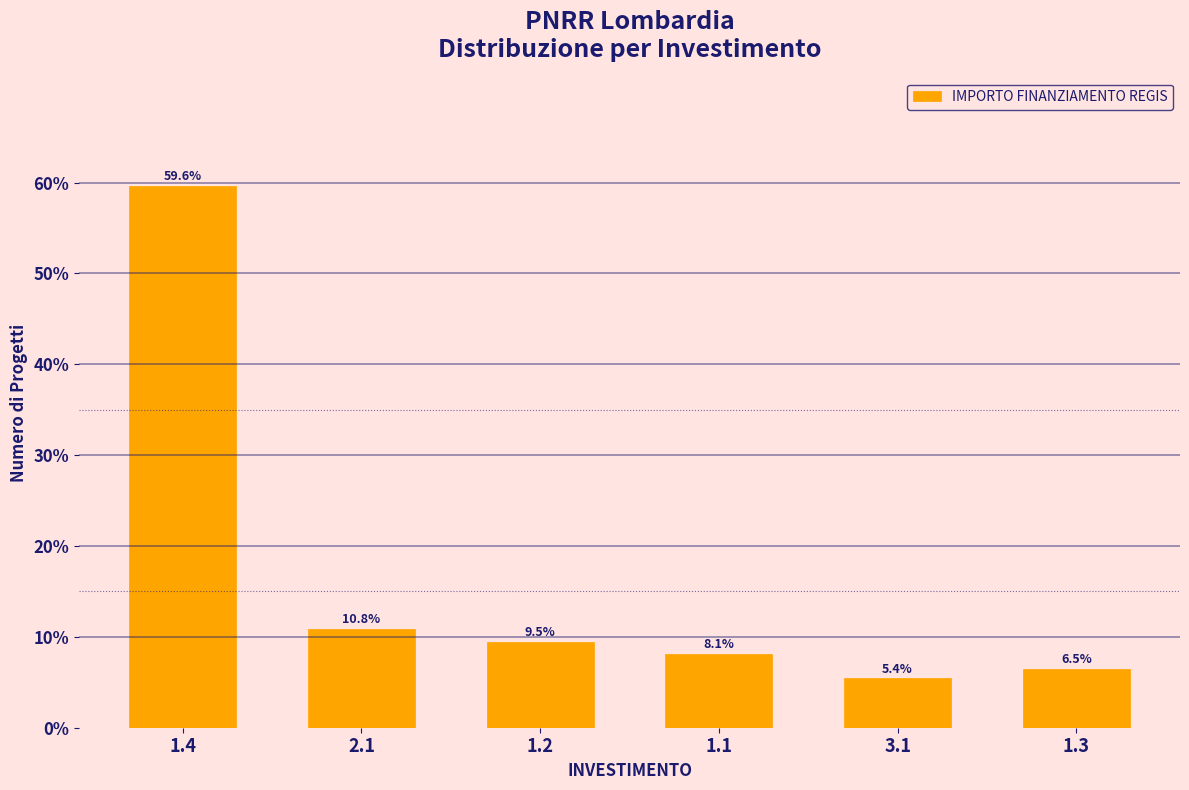

Reading left to right, extract all data points from this chart.

1.4=59.6	2.1=10.8	1.2=9.5	1.1=8.1	3.1=5.4	1.3=6.5